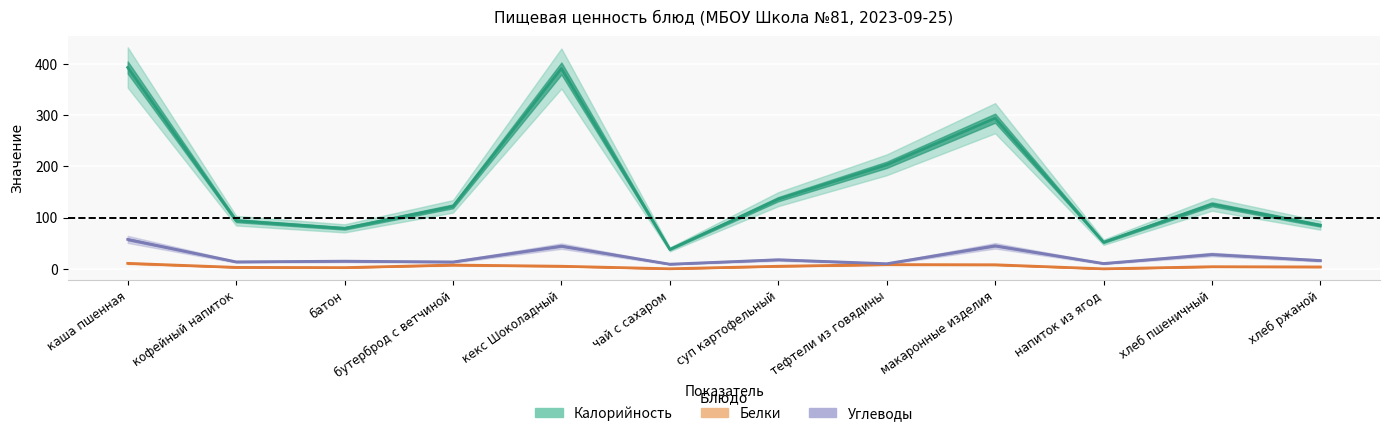

At which label is Углеводы closest to 33?

хлеб пшеничный